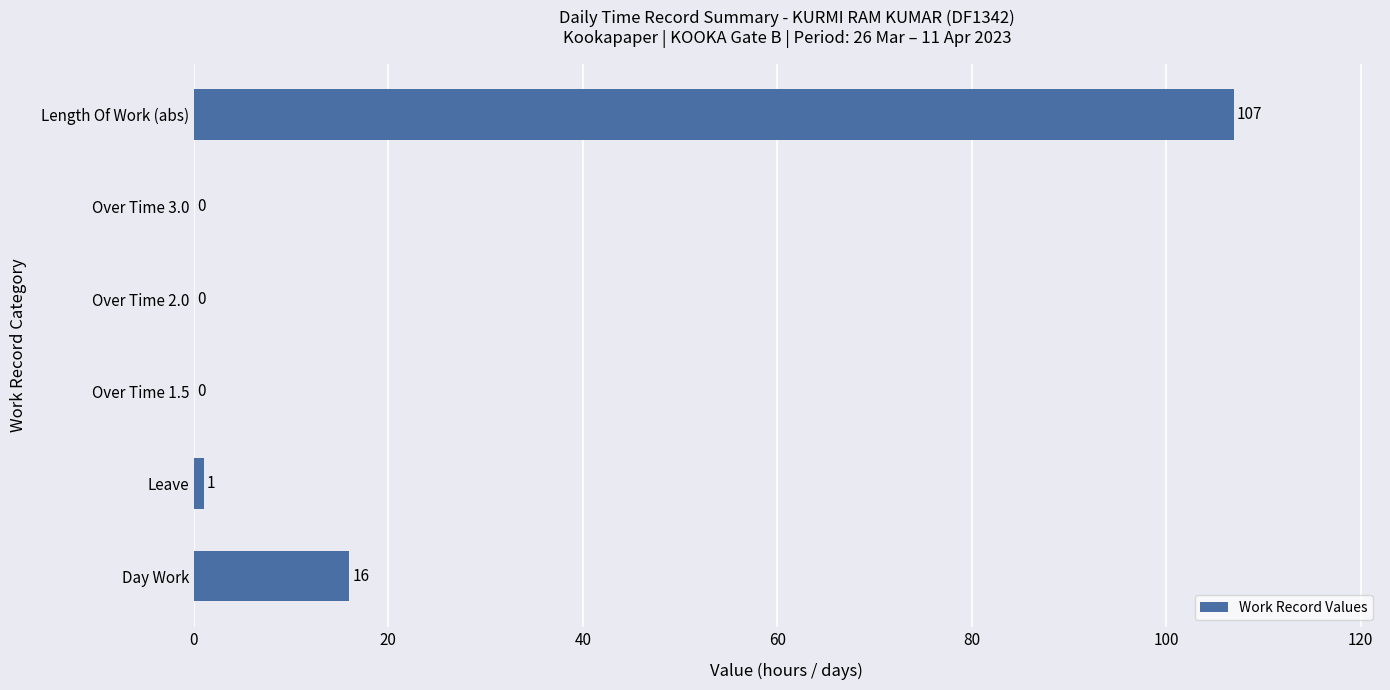

Which category has the highest value across all series?

Length Of Work (abs)